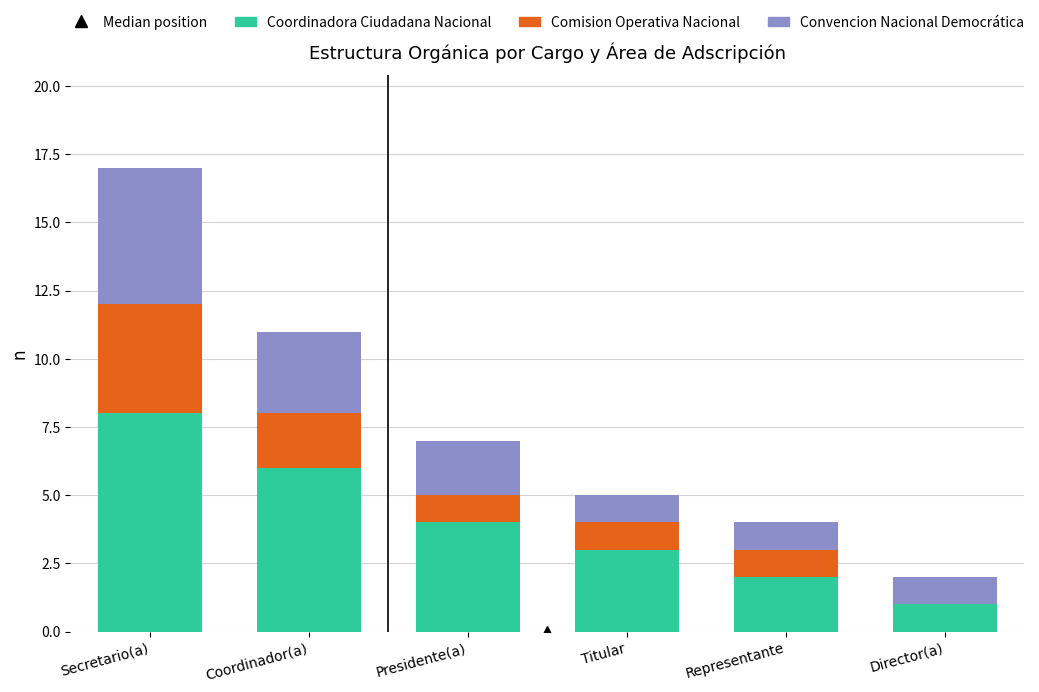

What is the highest value of the Coordinadora Ciudadana Nacional series?

8